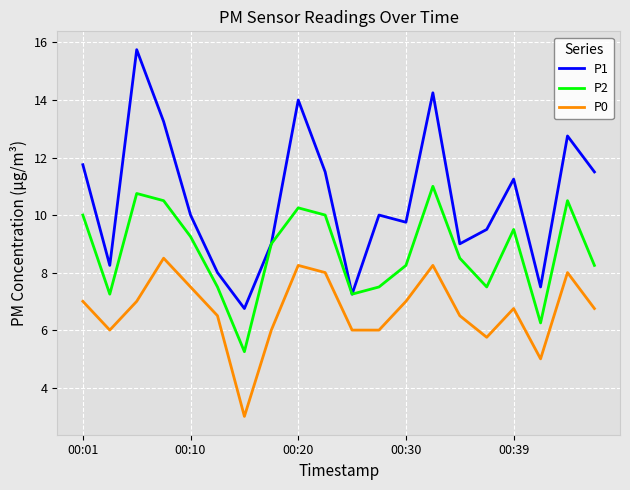

True or false: P0 and P2 cross at least once.

False